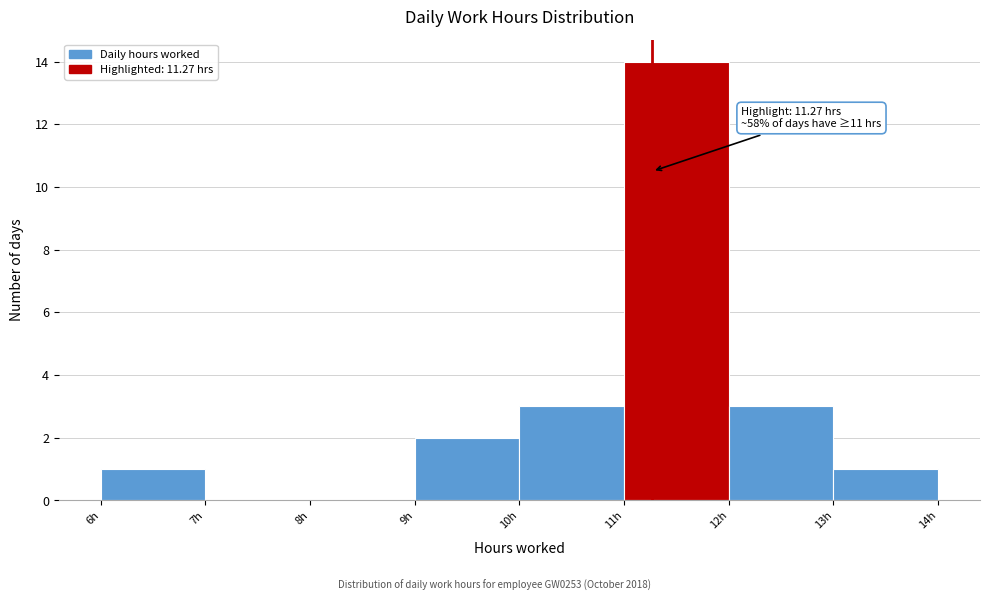

Which range on the x-axis has the tallest bar?

11 to 12